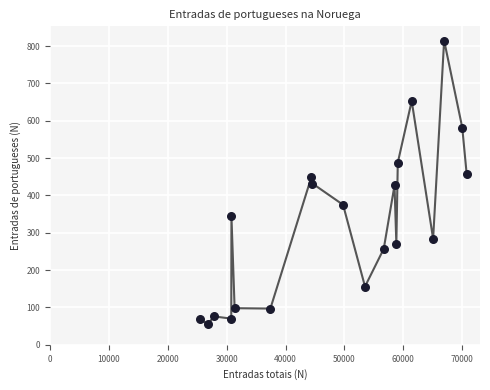

What is the range of X values (max minus min)?

45347